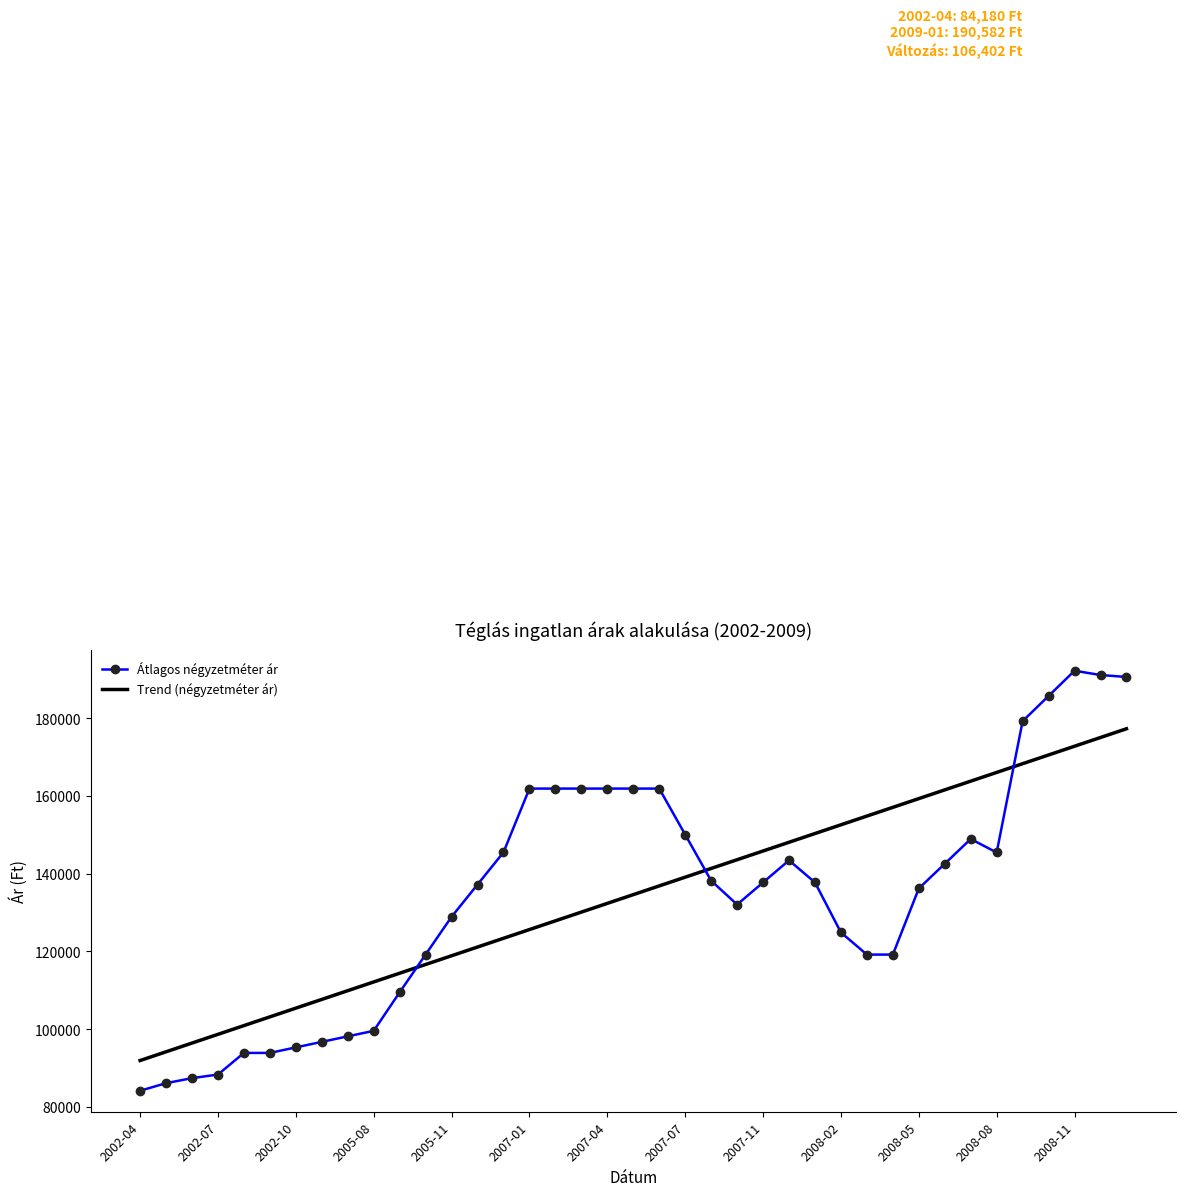

True or false: Trend (négyzetméter ár) has more than 1 interior local peaks.

False